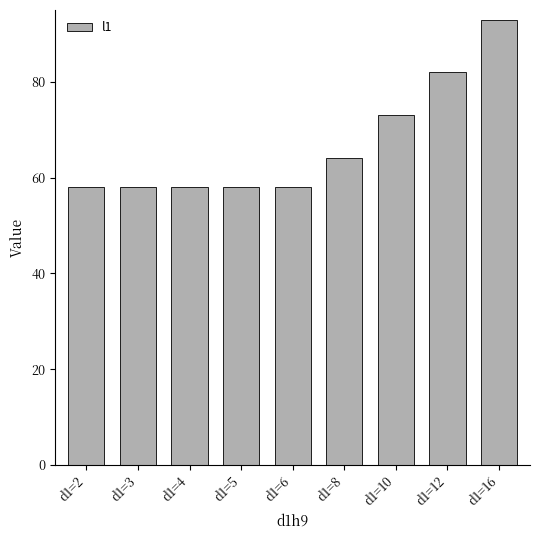

Reading right to left, extract all data points from this chart.

93	82	73	64	58	58	58	58	58